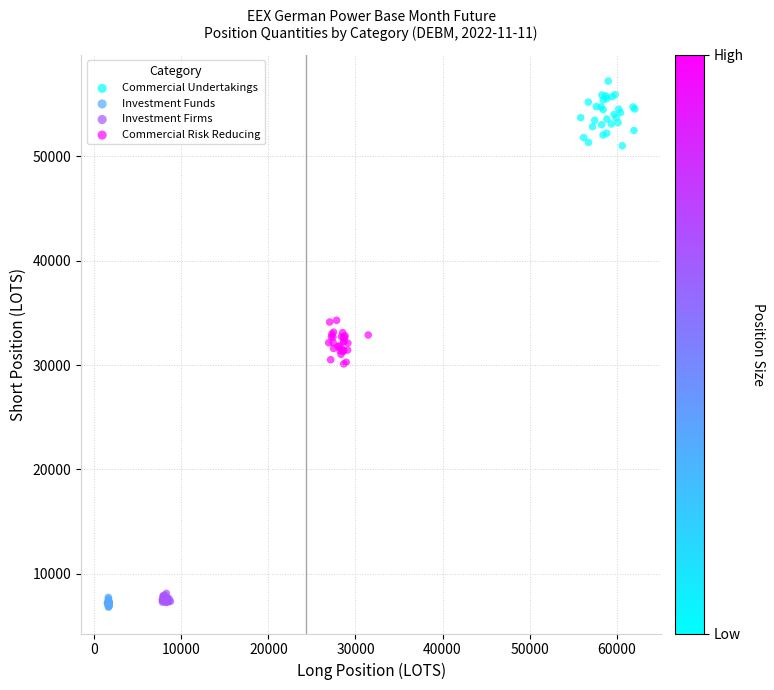

What are all the series names shown in the legend?

Commercial Undertakings, Investment Funds, Investment Firms, Commercial Risk Reducing